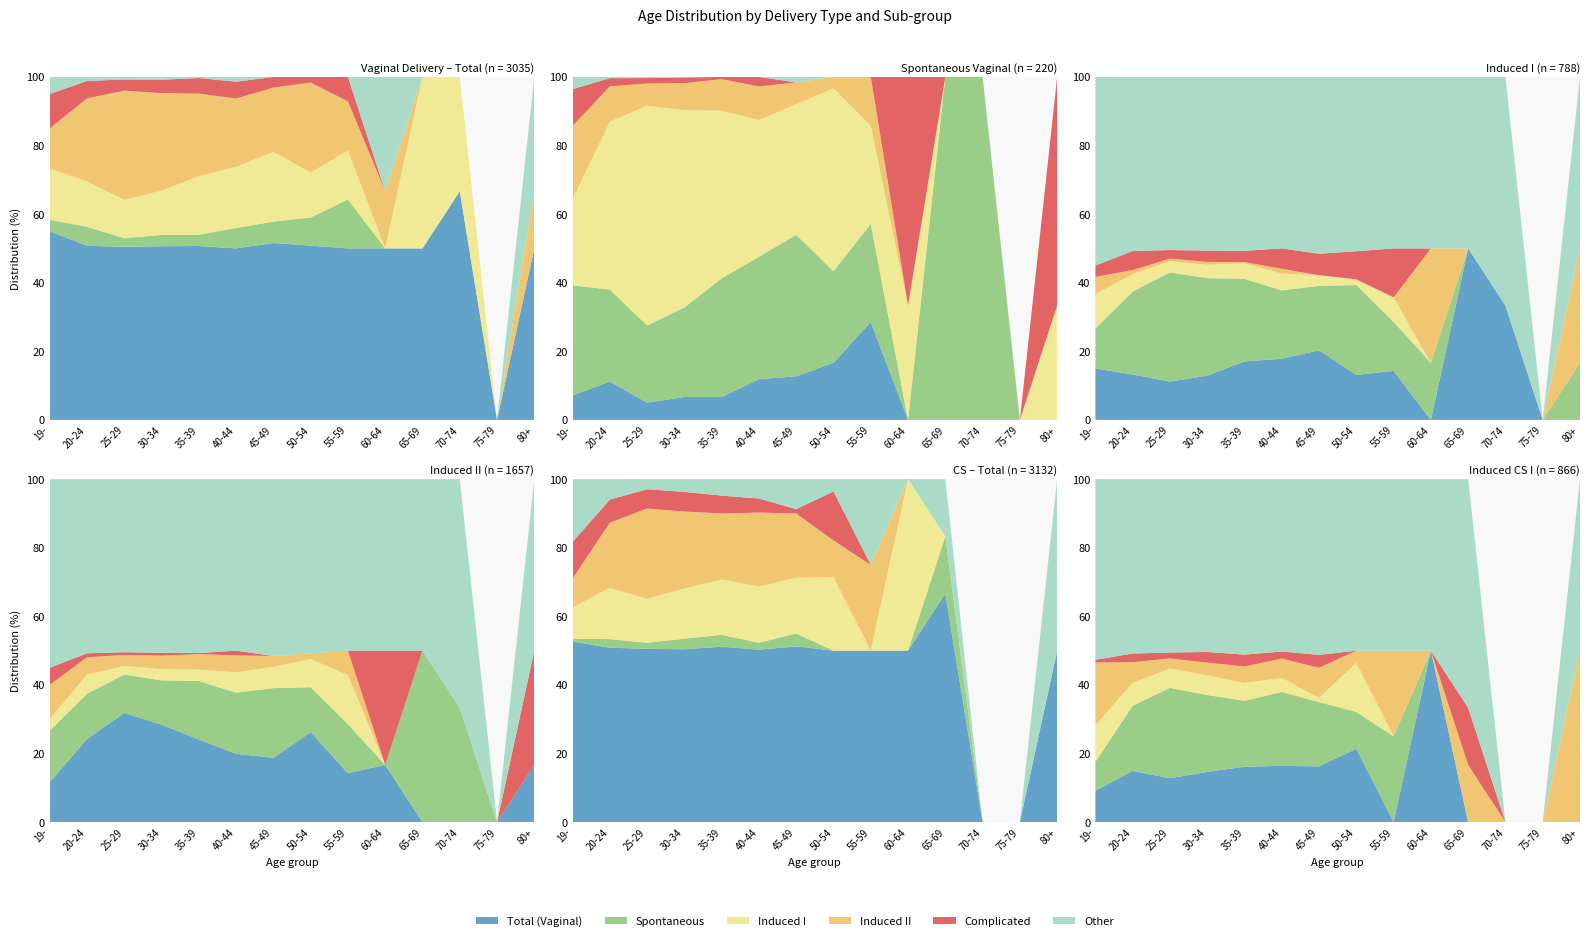

Reading left to right, list all the values displayed in this chart.

Total (Vaginal): 33	560	1187	675	324	143	66	31	7	3	1	2	0	3
Spontaneous: 2	61	59	44	21	17	8	5	2	0	0	0	0	0
Induced I: 9	146	263	172	109	51	26	8	2	0	1	1	0	0
Induced II: 7	267	749	379	154	57	24	16	2	1	0	0	0	1
Complicated: 6	56	76	52	29	14	4	1	1	0	0	0	0	0
Other: 3	13	18	11	2	4	0	0	0	2	0	0	0	2